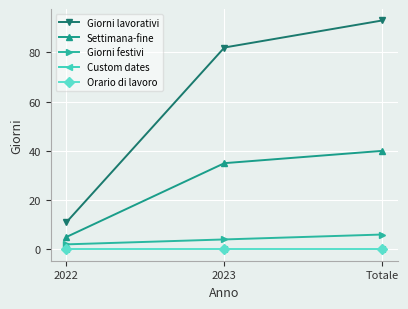

What is the sum of all Giorni lavorativi values?

186